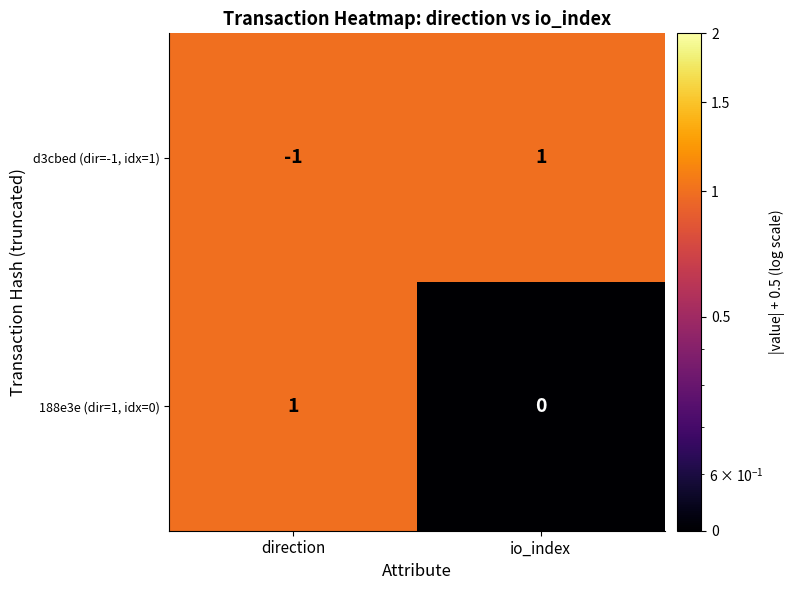

Which series has the largest range (max minus min)?

d3cbed (dir=-1, idx=1)